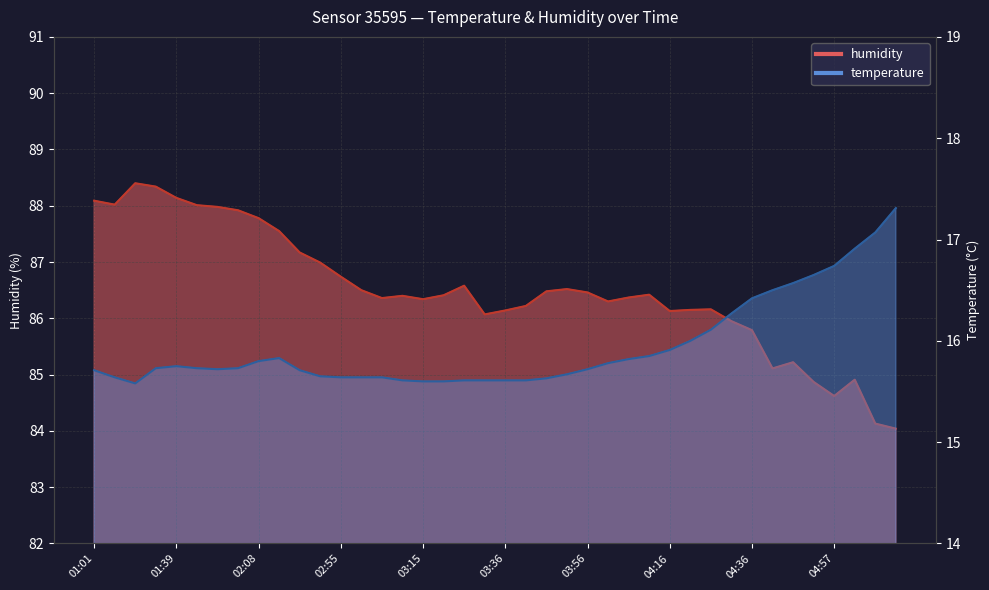

At which category does temperature reach its first local valley?

01:12